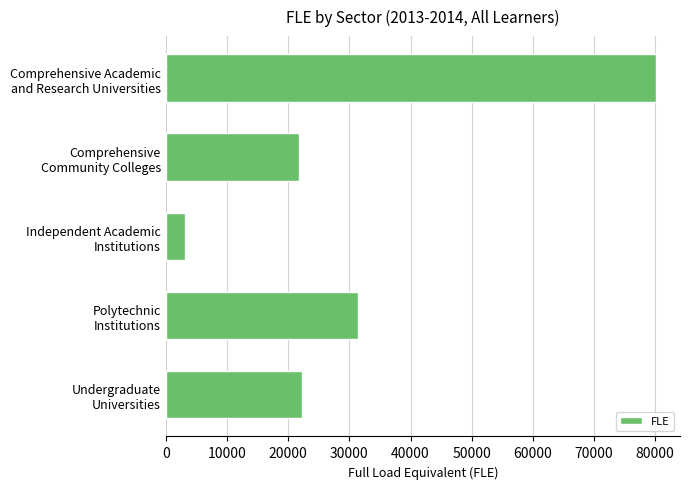

What is the difference between the second highest and minimum values?

28329.1